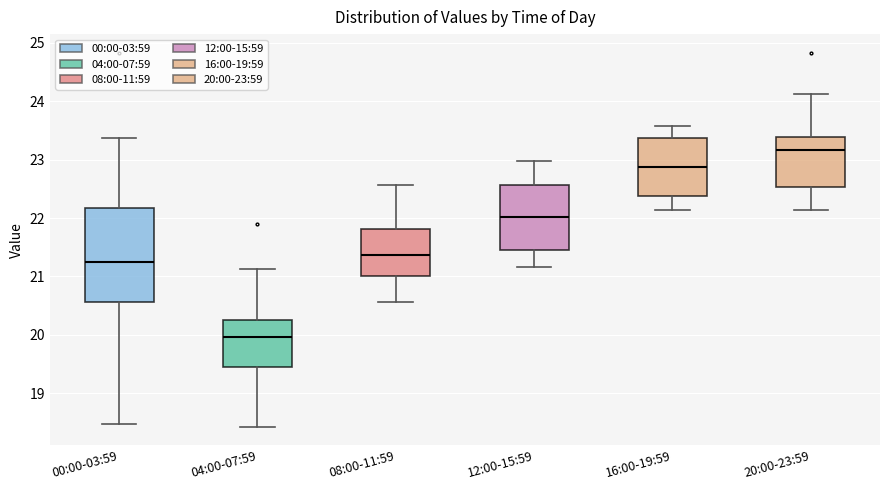

Where does the lower whisker of the box for 12:00-15:59 end on the y-axis? The values are not printed on the chart, so give them approximately, as read against the axis.

21.2